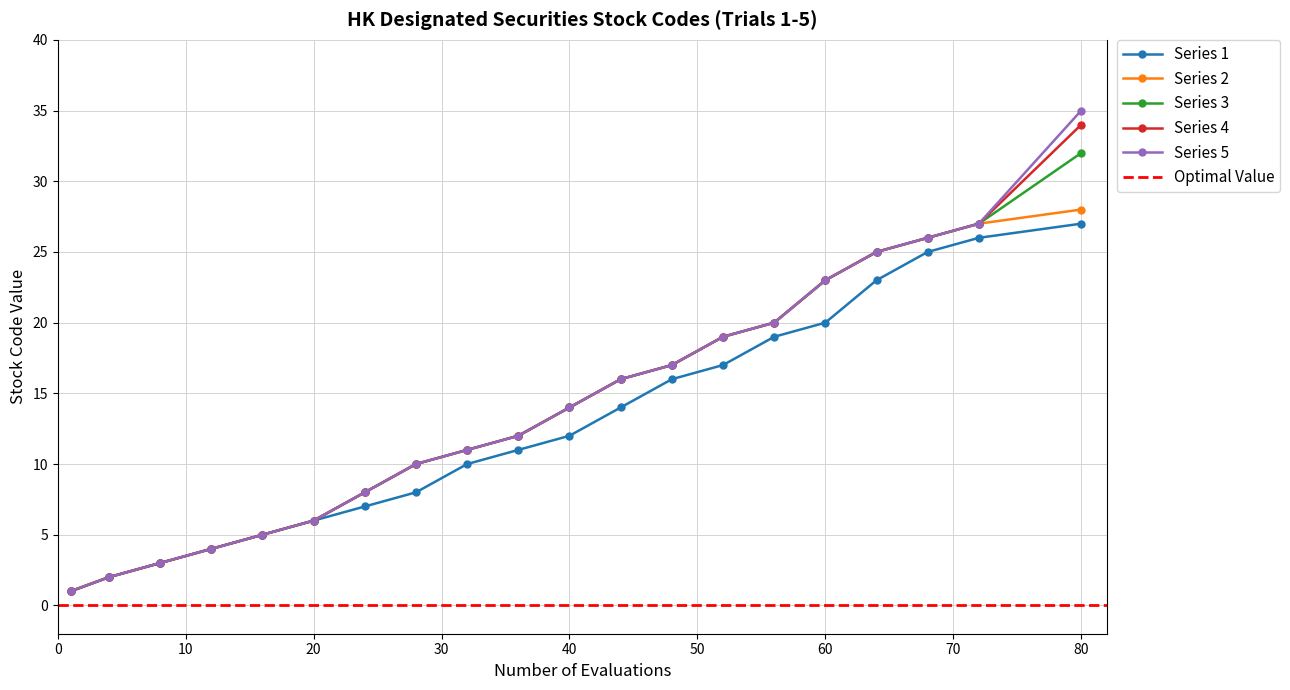

Is the value of Series 5 at 24 greater than the value of Series 3 at 40?

No